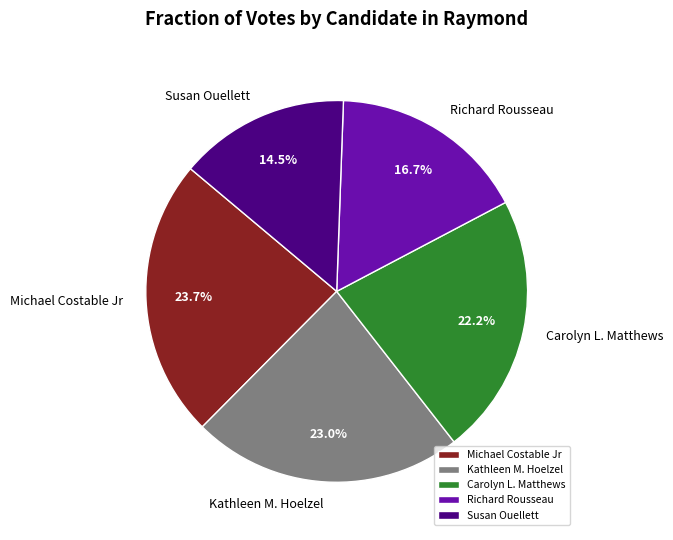

Count the number of slices in the pie.

5